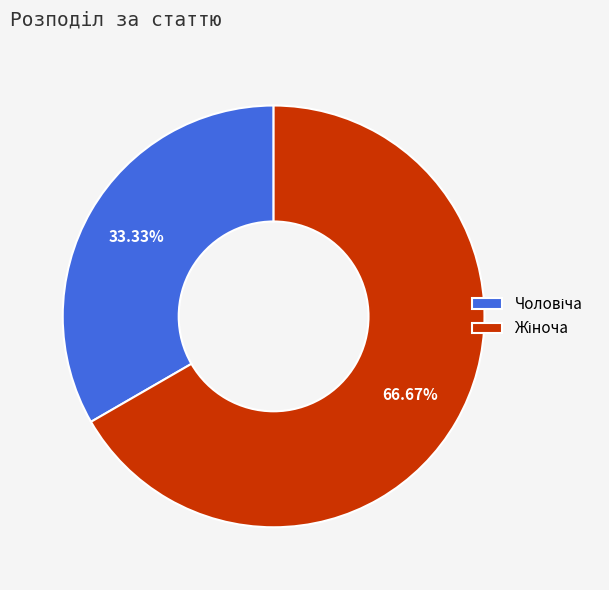

Is there any slice that represents more than half of the pie?

Yes